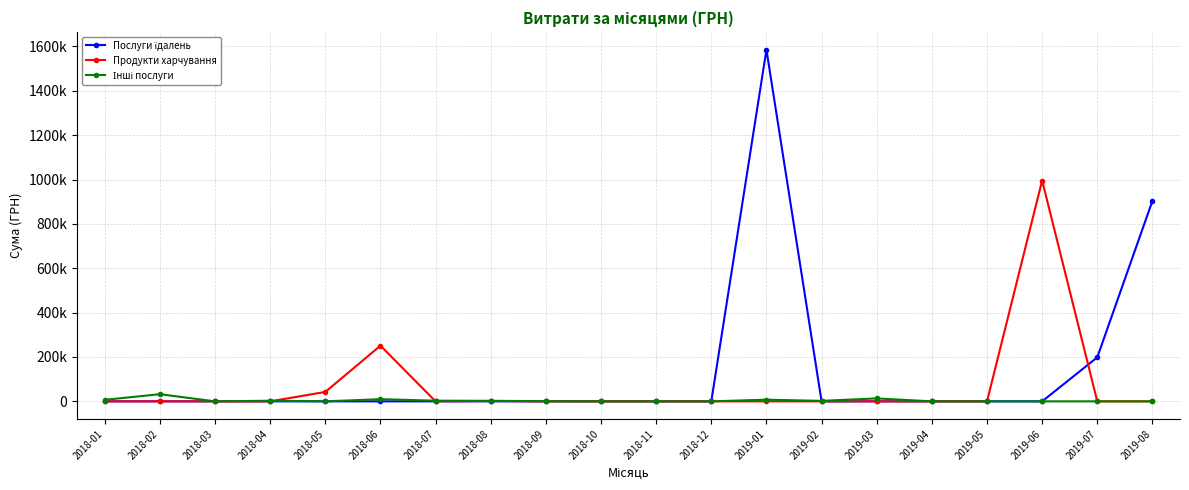

Rank the series by their average value, from highest to lowest.

Послуги їдалень, Продукти харчування, Інші послуги